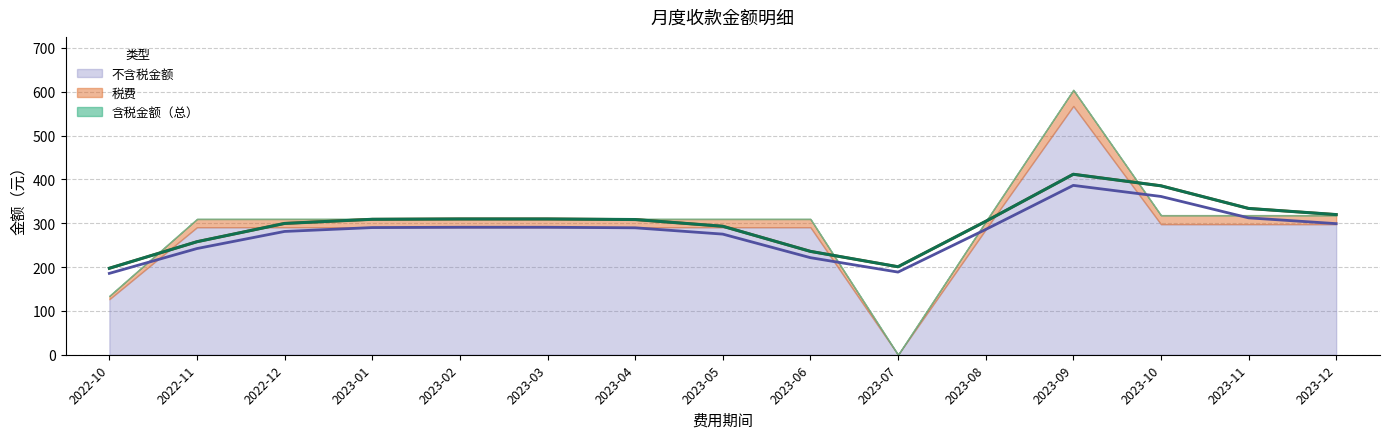

Which has a higher value, 2022年12月 or 2023年06月?

2022年12月